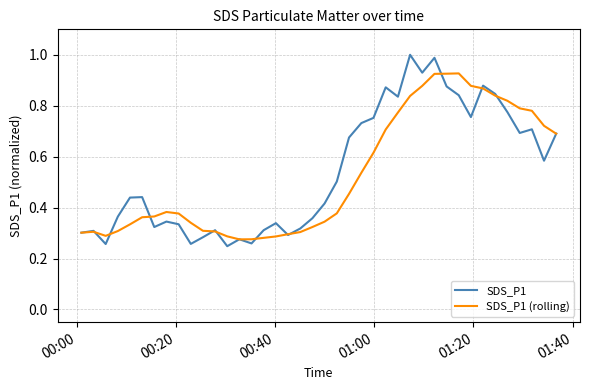

Count the number of categories in the chart.

40